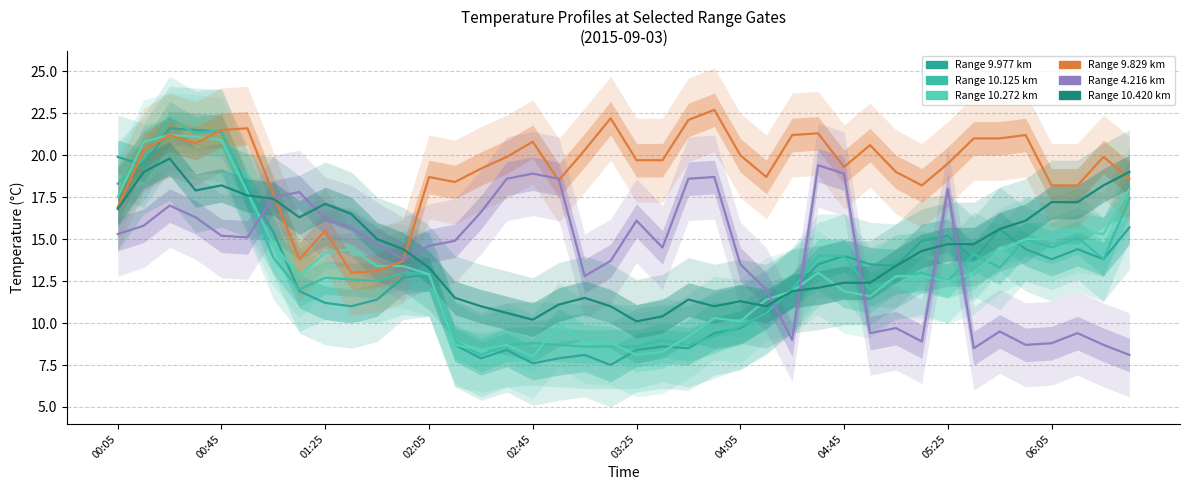

True or false: 10.420 has a value of 17.2 at 2015/09/03 06:15.

True